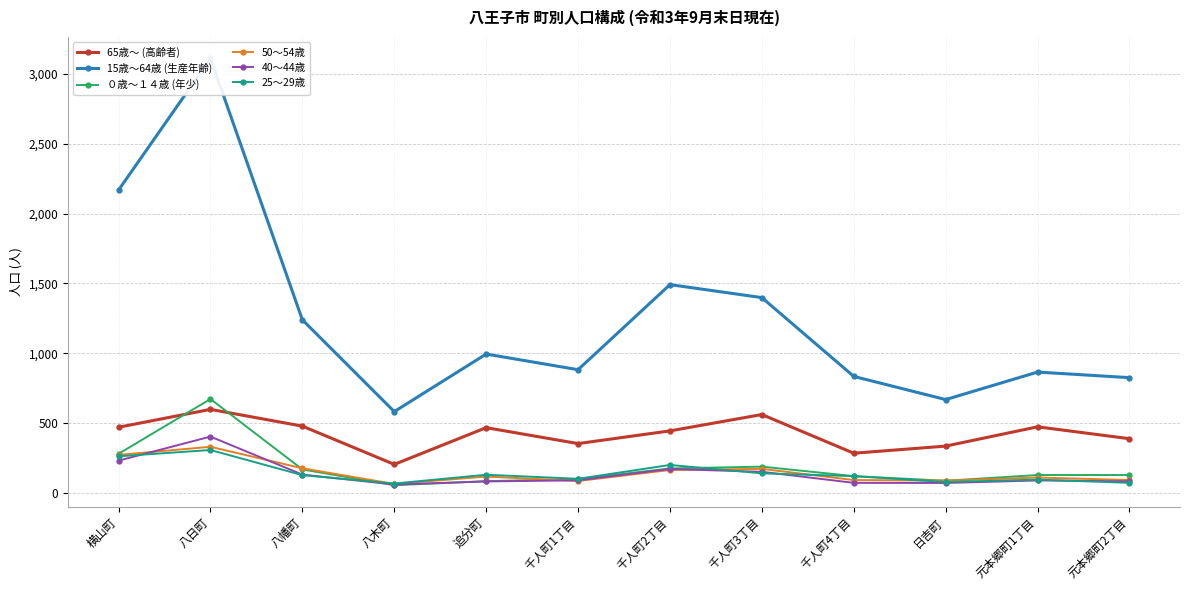

What are all the series names shown in the legend?

65歳～ (高齢者), 15歳～64歳 (生産年齢), ０歳～１４歳 (年少), 50～54歳, 40～44歳, 25～29歳